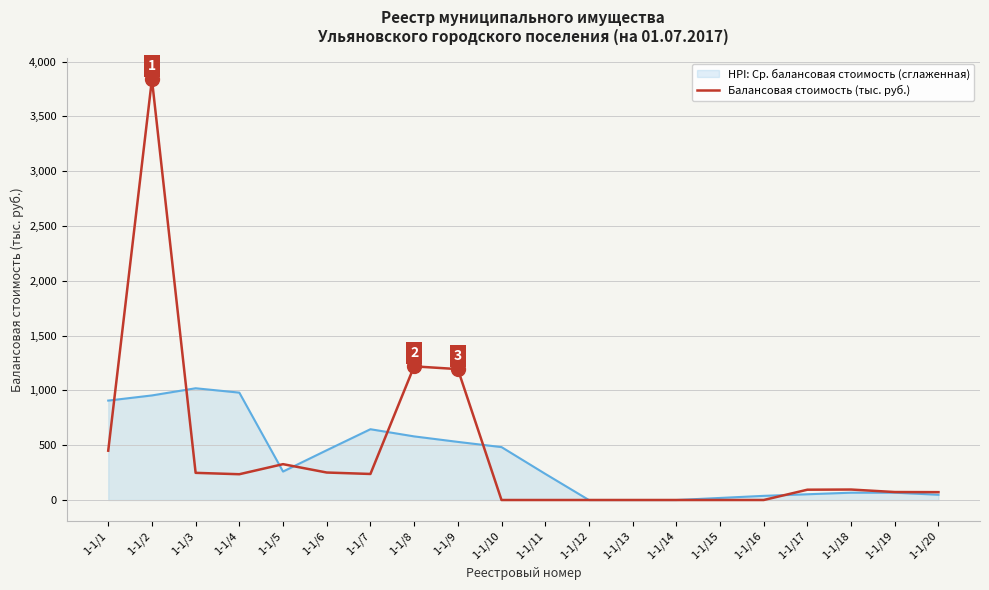

The value of Балансовая стоимость (тыс. руб.) at 1-1/5 is 476.5. True or false?

False